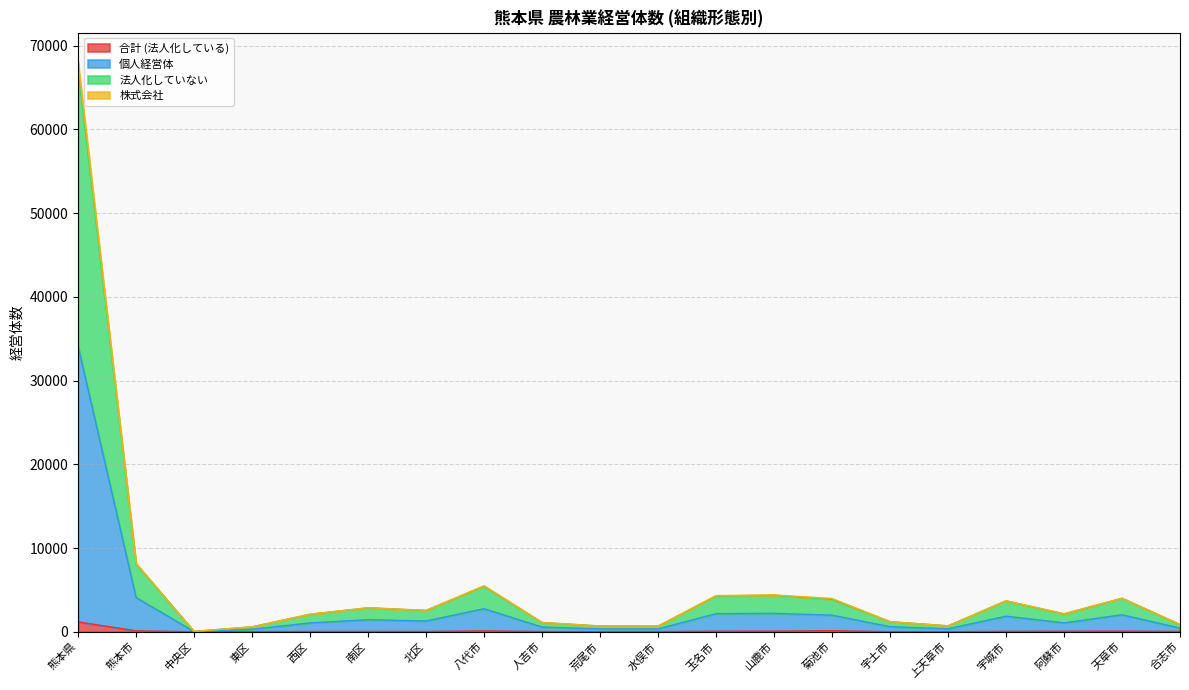

At which category is the sum across all series the highest?

熊本県